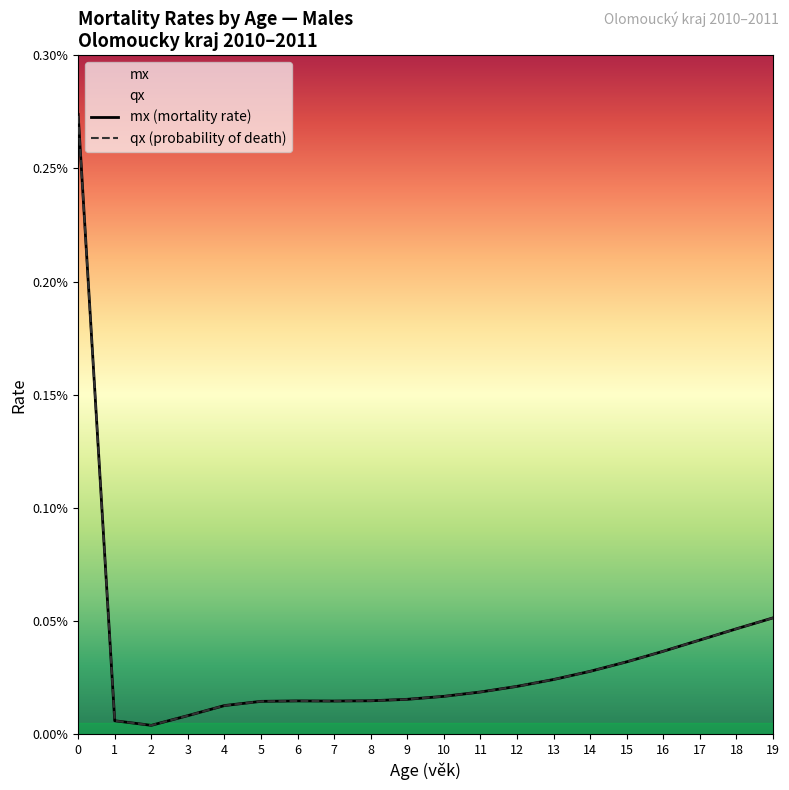

Reading left to right, transcribe all the data shown in this chart.

mx (mortality rate): 0=0.0	1=0.0	2=0.0	3=0.0	4=0.0	5=0.0	6=0.0	7=0.0	8=0.0	9=0.0	10=0.0	11=0.0	12=0.0	13=0.0	14=0.0	15=0.0	16=0.0	17=0.0	18=0.0	19=0.0
qx (probability of death): 0=0.0	1=0.0	2=0.0	3=0.0	4=0.0	5=0.0	6=0.0	7=0.0	8=0.0	9=0.0	10=0.0	11=0.0	12=0.0	13=0.0	14=0.0	15=0.0	16=0.0	17=0.0	18=0.0	19=0.0